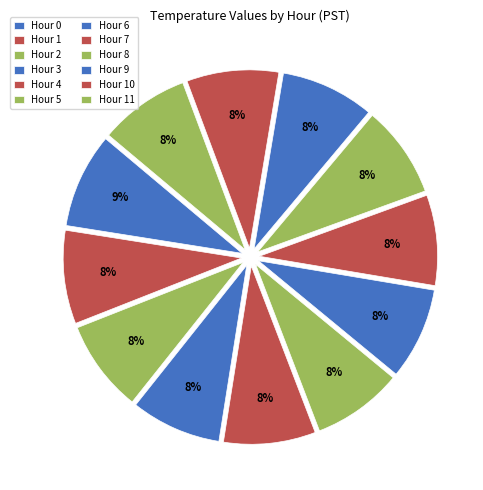

To the nearest percent, what portion does Hour 9 represent?

8%